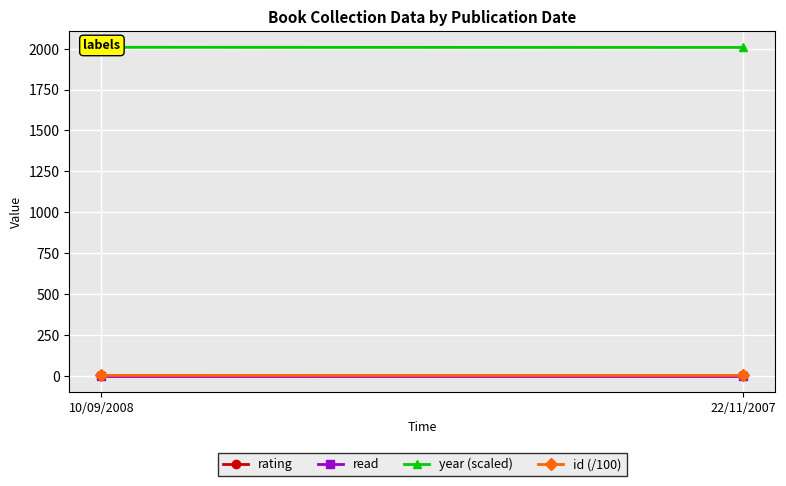

The value of id (/100) at 10/09/2008 is 3.7. True or false?

True